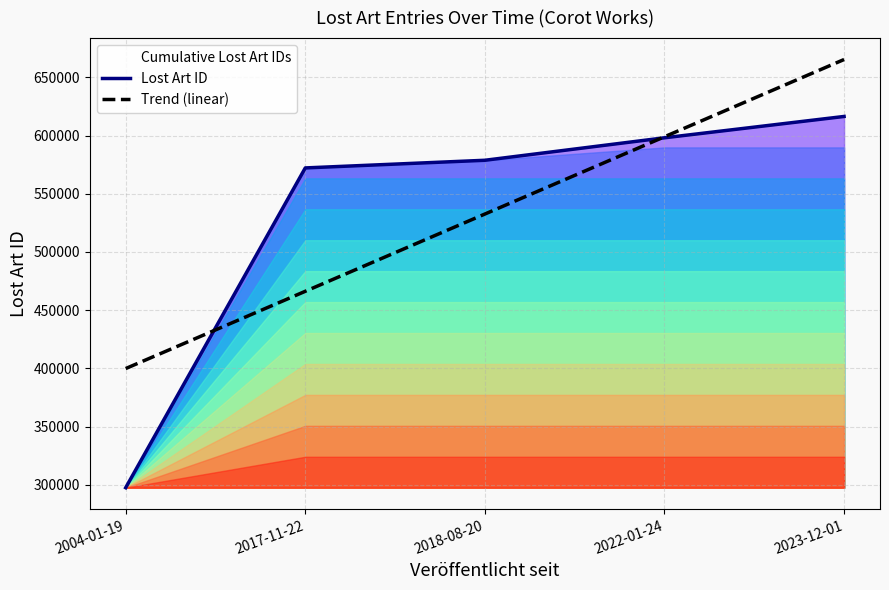

Rank the series by their maximum value, from highest to lowest.

Trend (linear), Lost Art ID